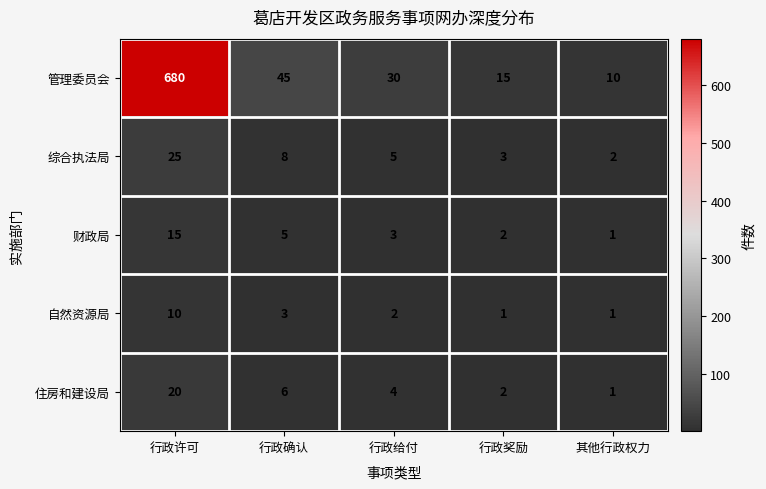

Which series has the widest spread of values?

管理委员会